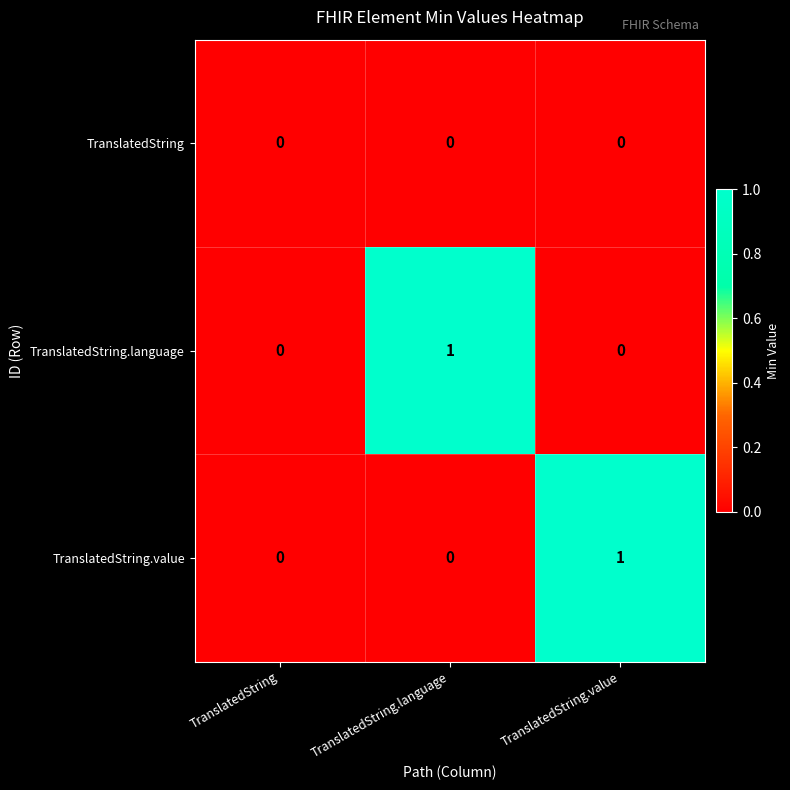

True or false: TranslatedString.value has a value of 0 at TranslatedString.language.

True